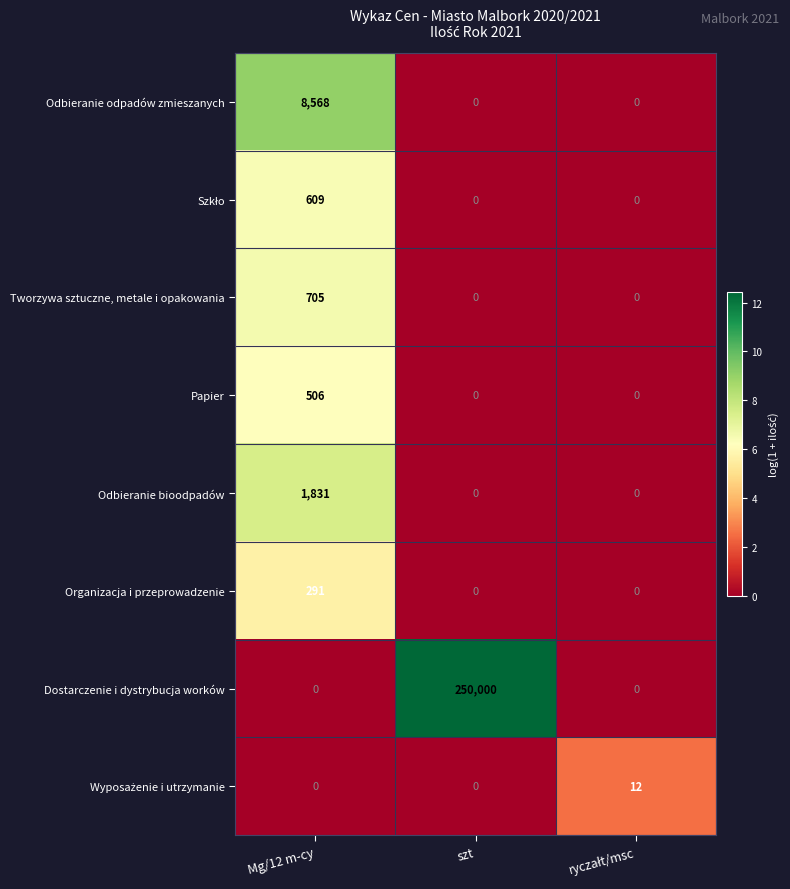

What is the spread (max minus min) of values at Mg/12 m-cy?

8568